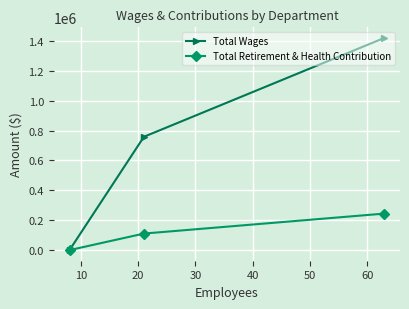

What is the greatest value displayed?

1420121